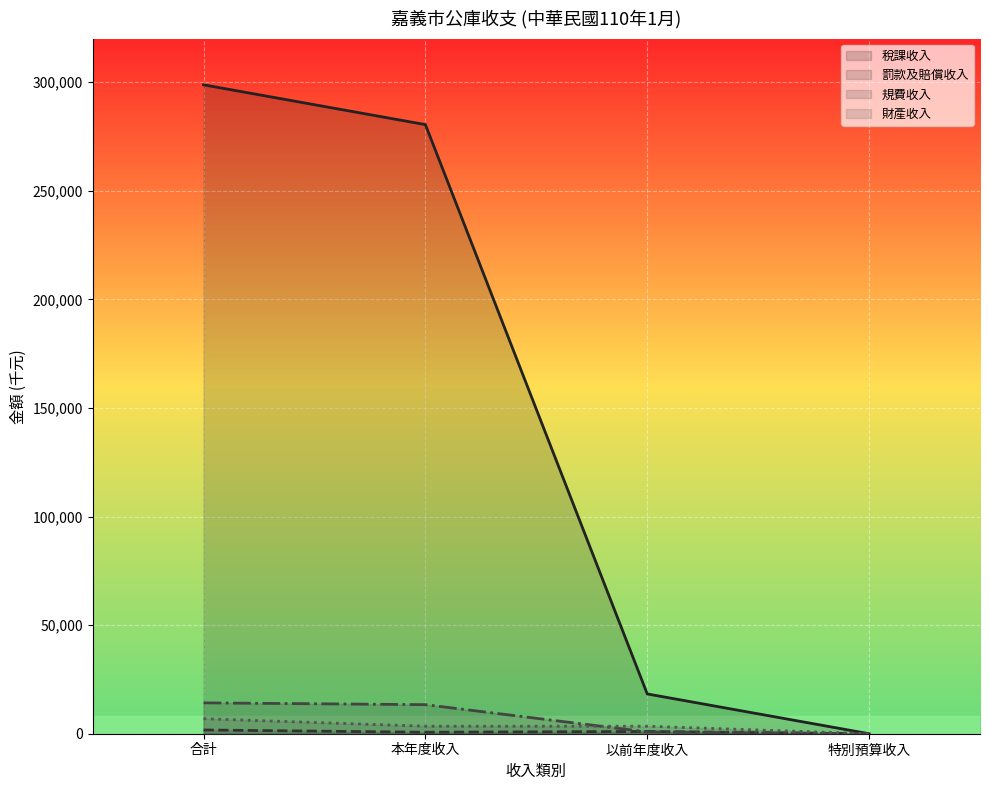

Reading left to right, extract all data points from this chart.

稅課收入: 298754	280434	18320	0
罰款及賠償收入: 1723	679	1045	0
規費收入: 14213	13378	835	0
財產收入: 6902	3461	3441	0